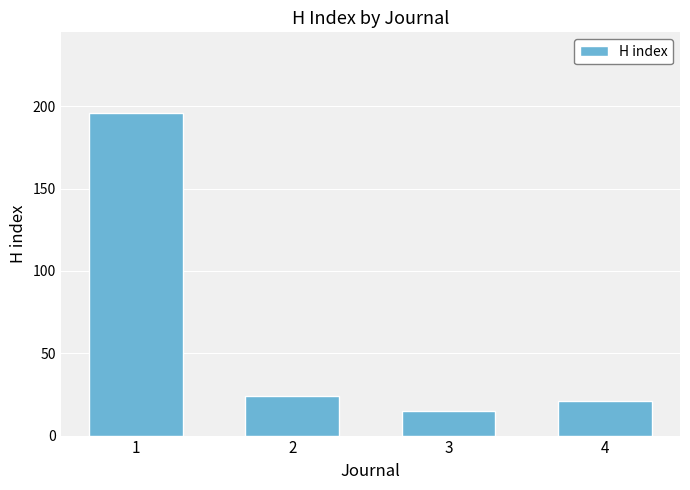

True or false: the data shows 8 at 4.

False